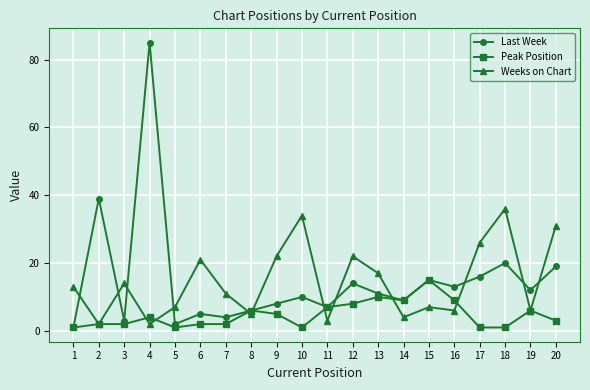

Which series ends up on top after the final intersection of Last Week and Weeks on Chart?

Weeks on Chart